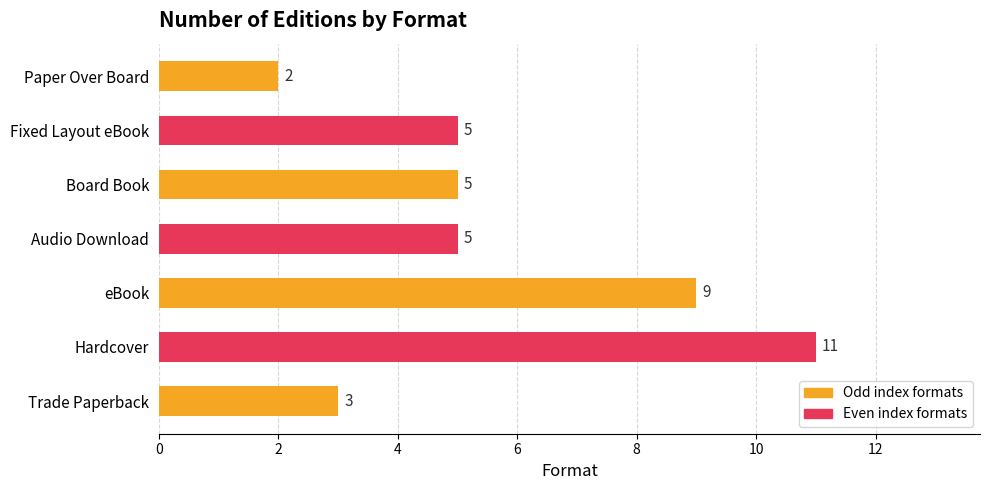

Read the value at Audio Download.

5